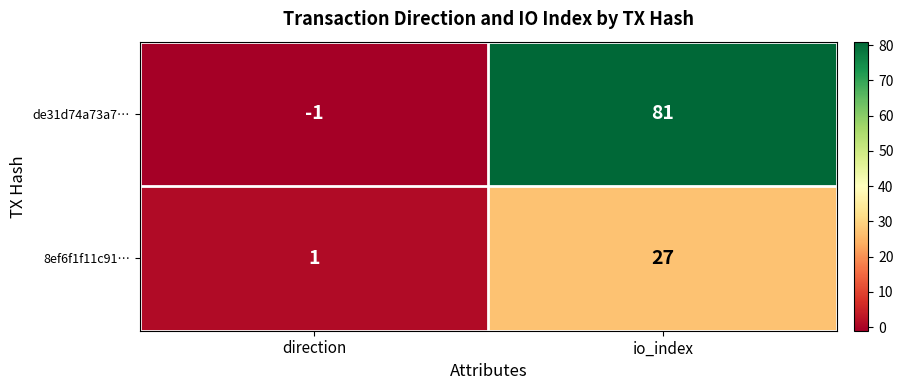

List the series in order of their peak value, lowest first.

8ef6f1f11c91…, de31d74a73a7…